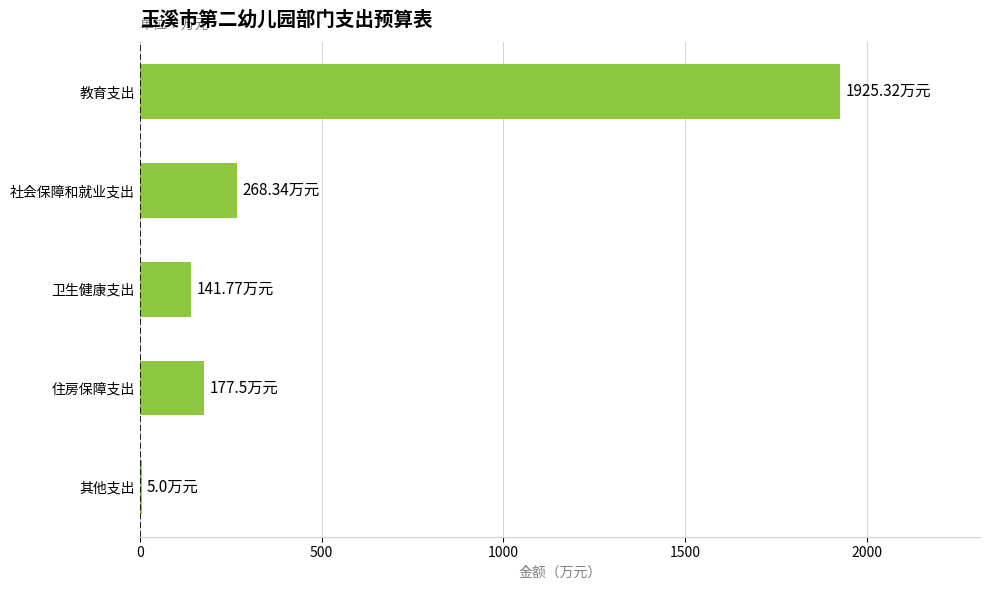

Are the bars horizontal?

Yes